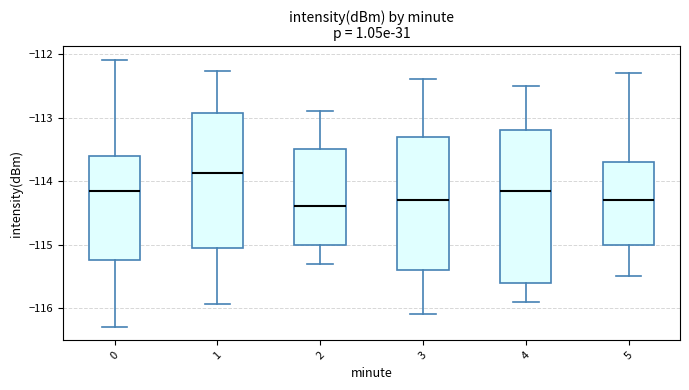

Reading left to right, read every box against the y-axis: the position of its median line, the range the box covers, and the ends of its whiskers. The values are not printed on the chart, so give them approximately, as read against the axis.

0: median -114.2, box -115.2 to -113.6, whiskers -116.3 to -112.1
1: median -113.9, box -115.0 to -112.9, whiskers -115.9 to -112.3
2: median -114.4, box -115.0 to -113.5, whiskers -115.3 to -112.9
3: median -114.3, box -115.4 to -113.3, whiskers -116.1 to -112.4
4: median -114.1, box -115.6 to -113.2, whiskers -115.9 to -112.5
5: median -114.3, box -115.0 to -113.7, whiskers -115.5 to -112.3